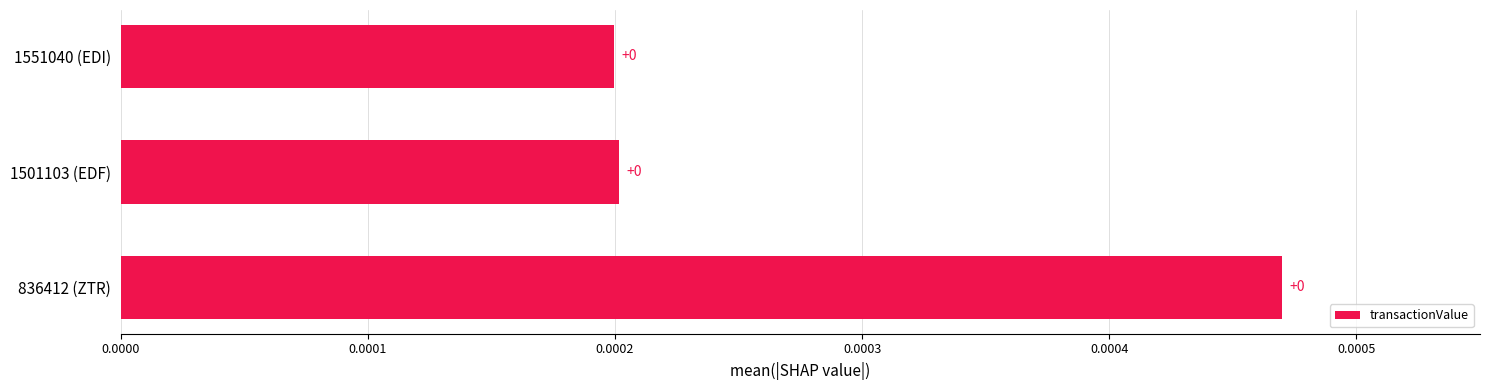

What position from the bottom is 1501103 (EDF)?

2